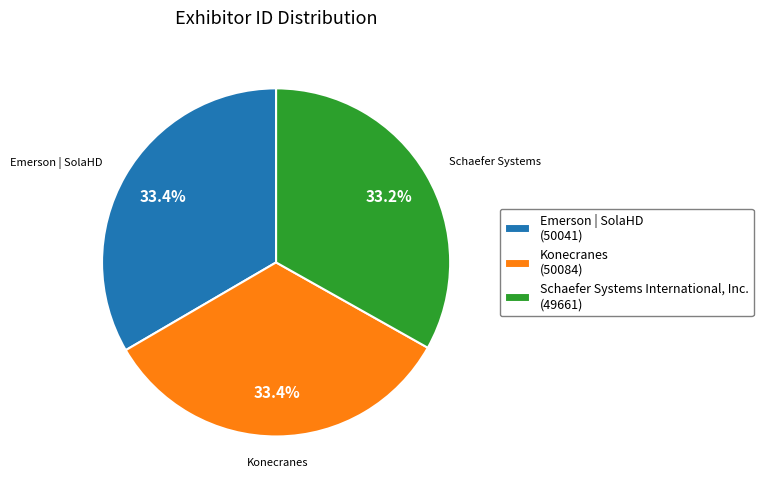

Is there a majority slice in this chart?

No